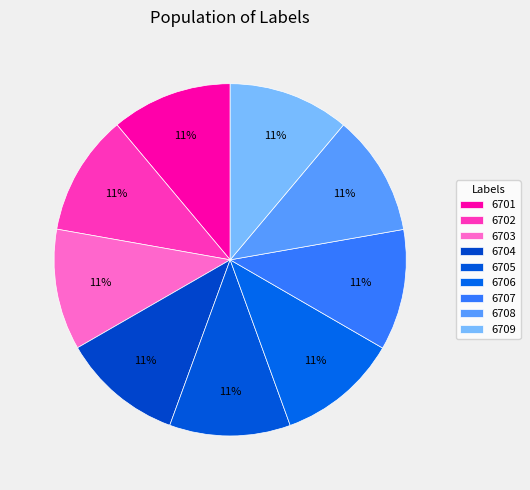

To the nearest percent, what percentage of the pie is 6703?

11%